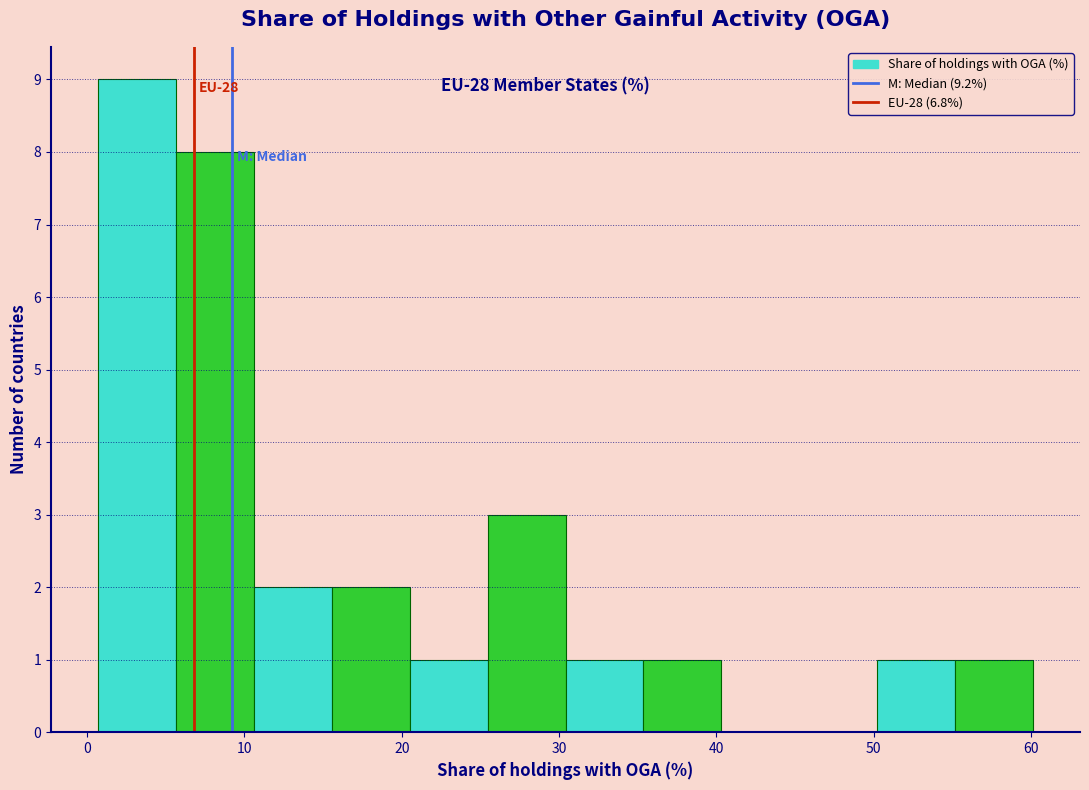

Over which range of the x-axis is the bar tallest?

1 to 6